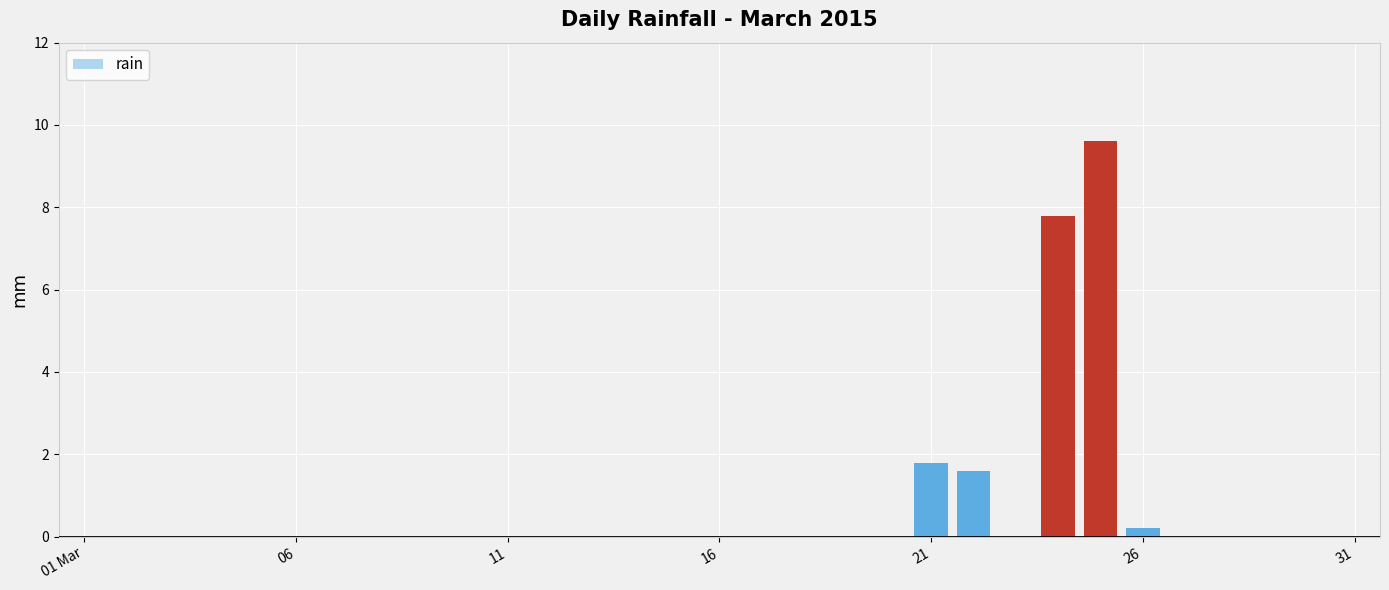

What is the sum of all values?

21.0